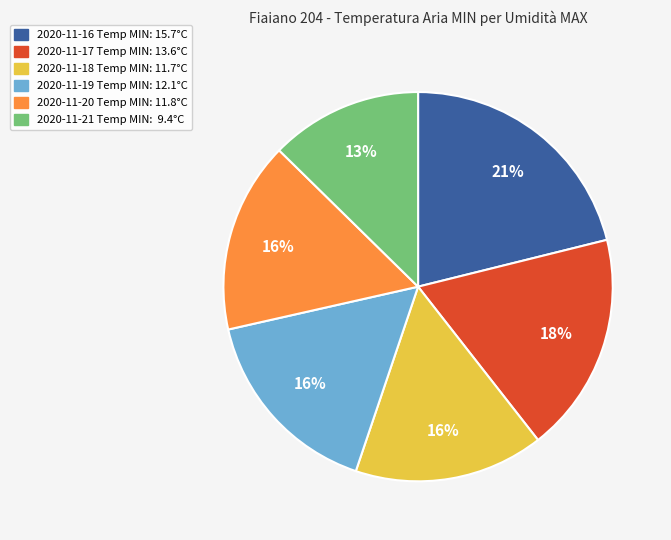

Does 2020-11-21 Temp MIN: 9.4°C account for over 50% of the chart?

No